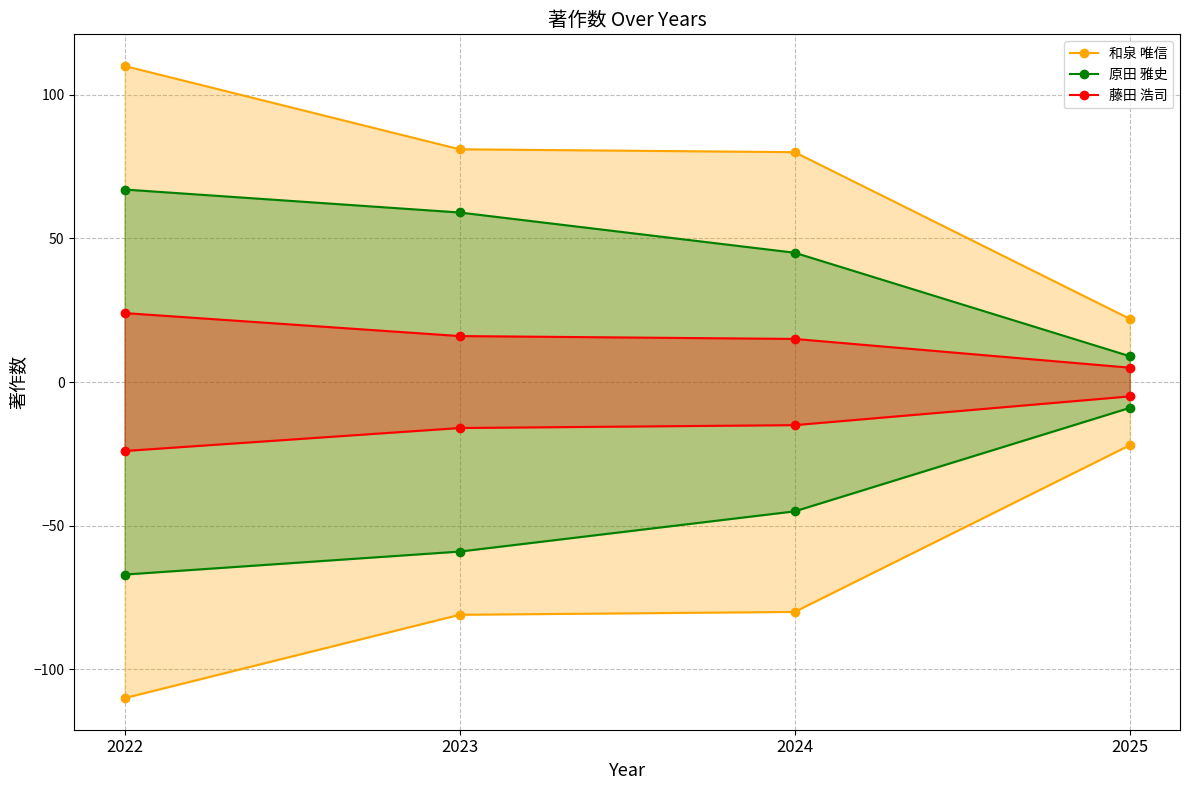

The value of 和泉 唯信 (upper) at 2022 is 110. True or false?

True